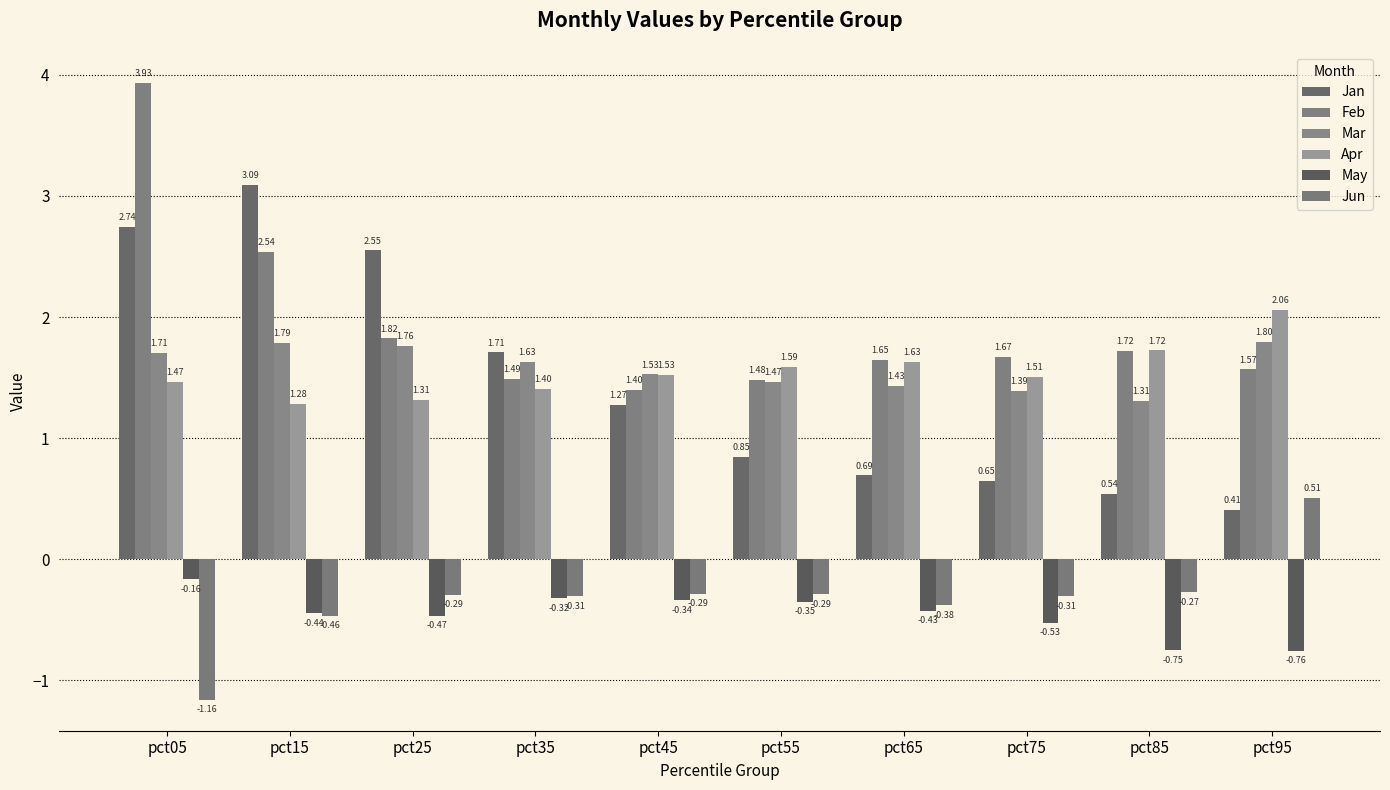

Between pct65 and pct35, which is larger?

pct35